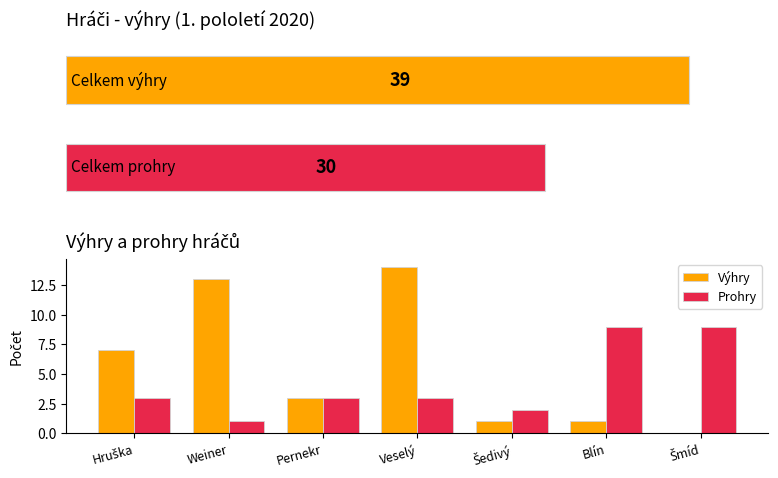

What is the label of the 3rd bar from the right?

Šedivý